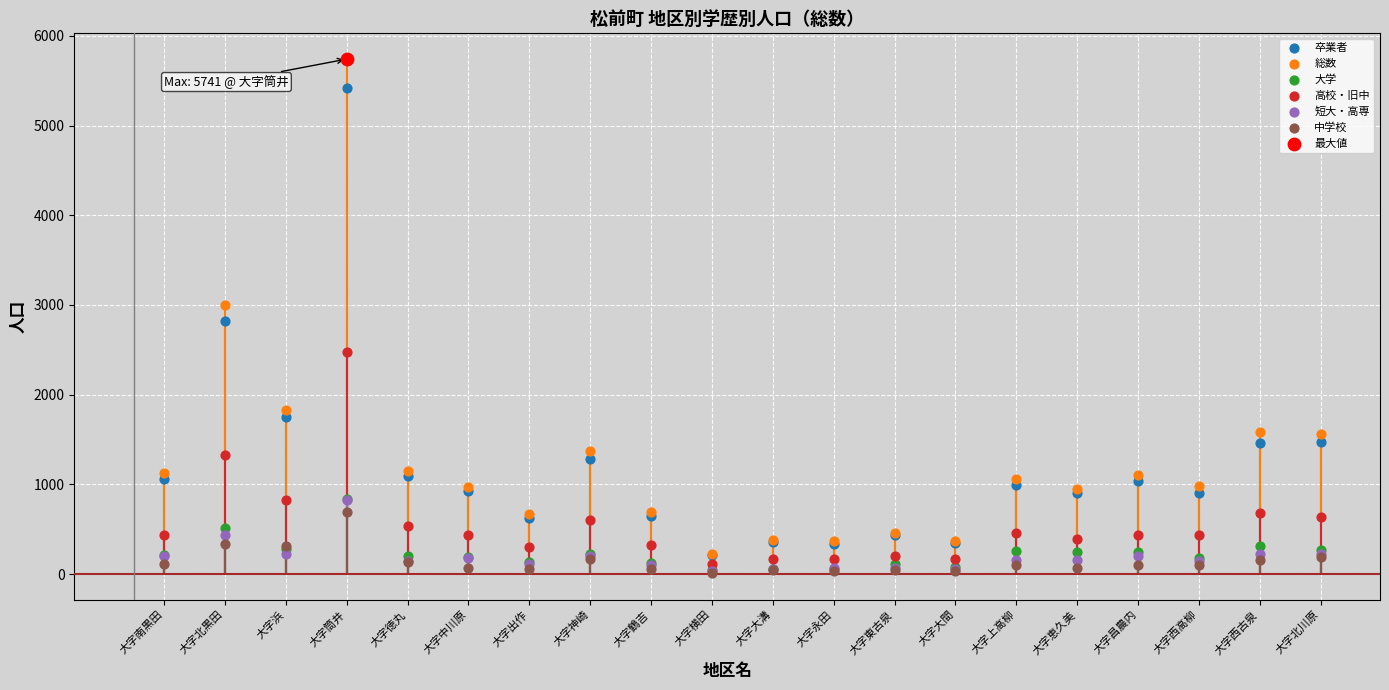

Which series has the largest Y range (max minus min)?

総数